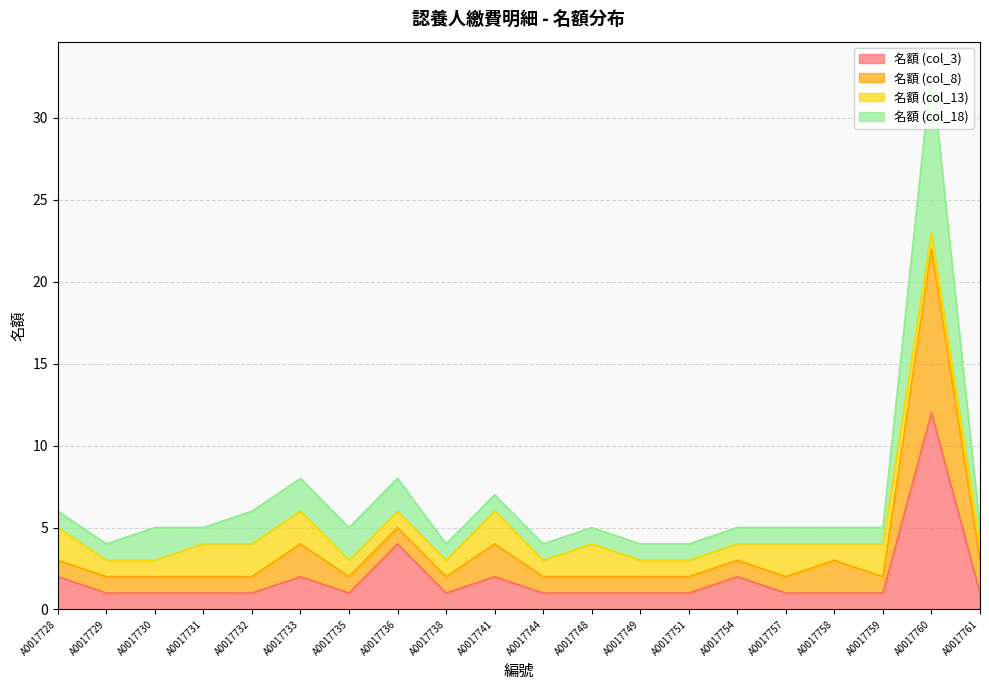

Where is the first local minimum for 名額 (col_18)?

A0017729